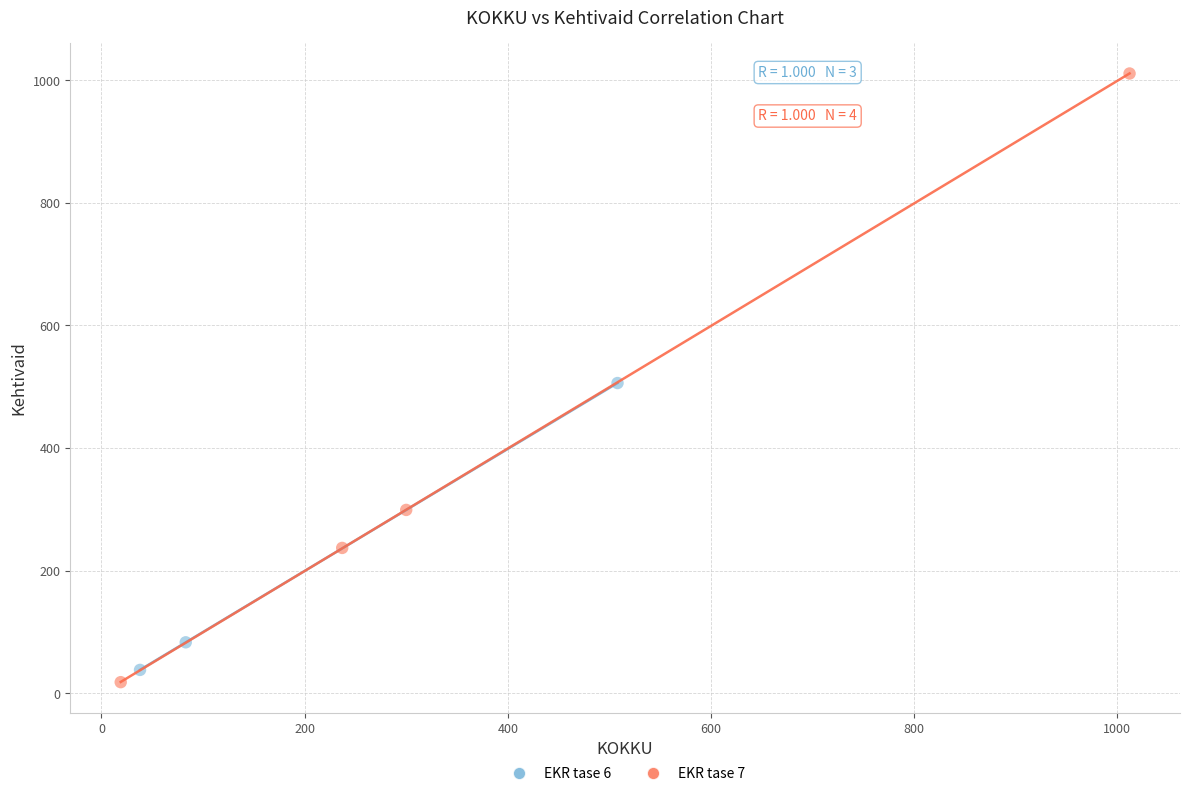

Which series reaches the maximum Y coordinate?

EKR tase 7